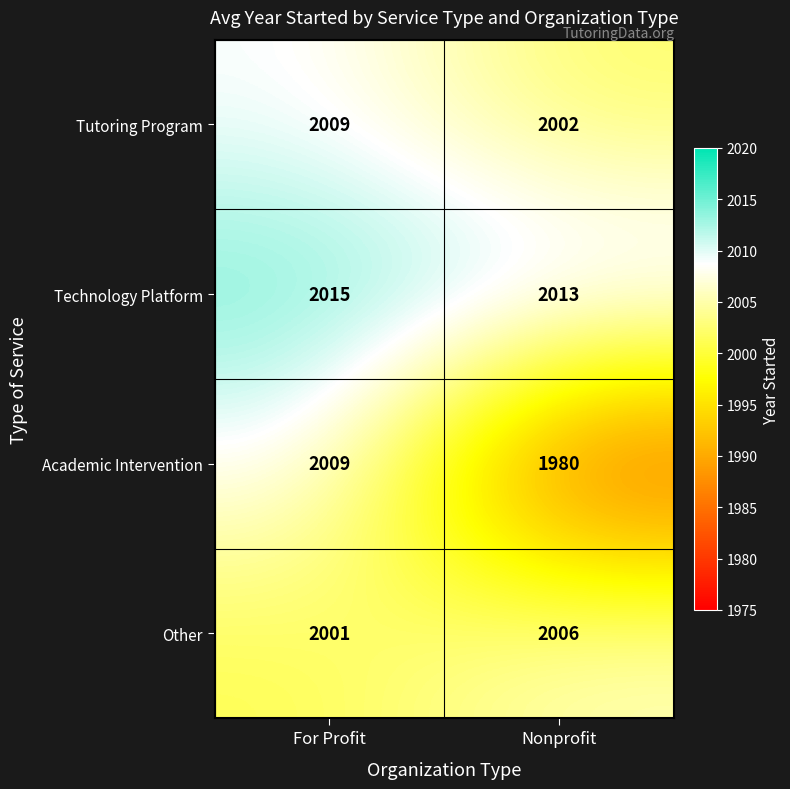

What is the sum of the Other values at Nonprofit and For Profit?

4007